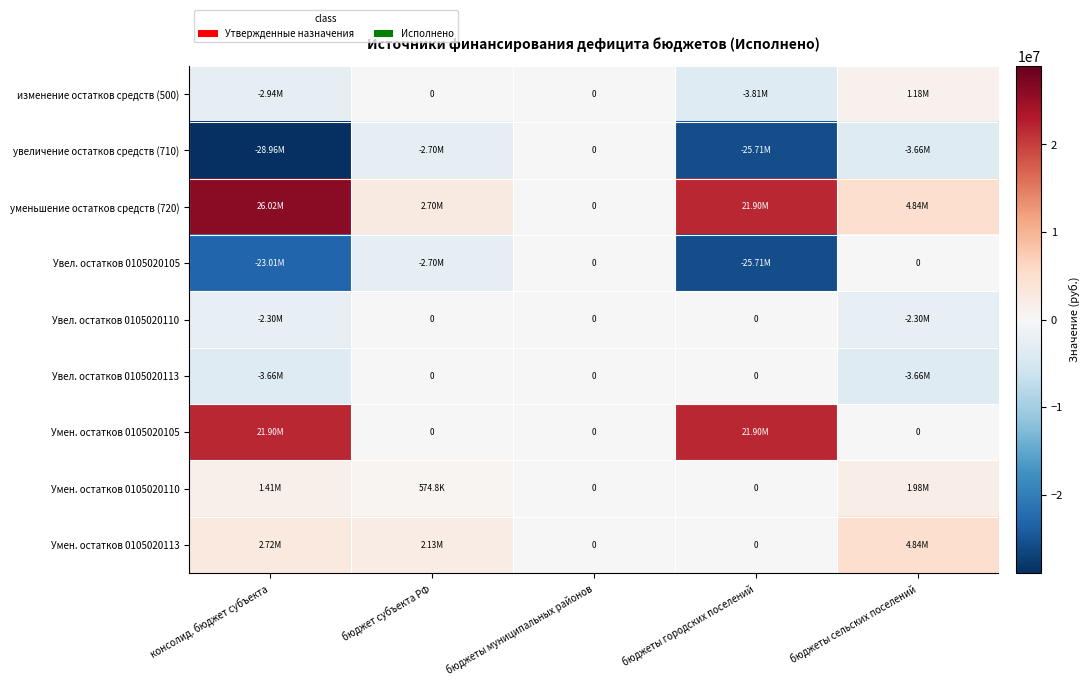

How many data points does each series have?

5